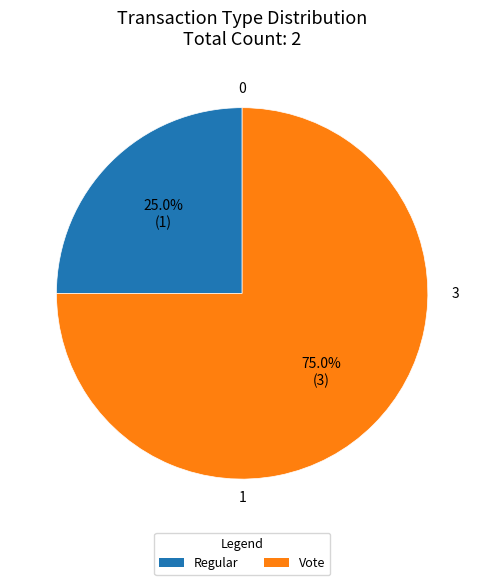

What percentage is NOT represented by Regular?

75.0%